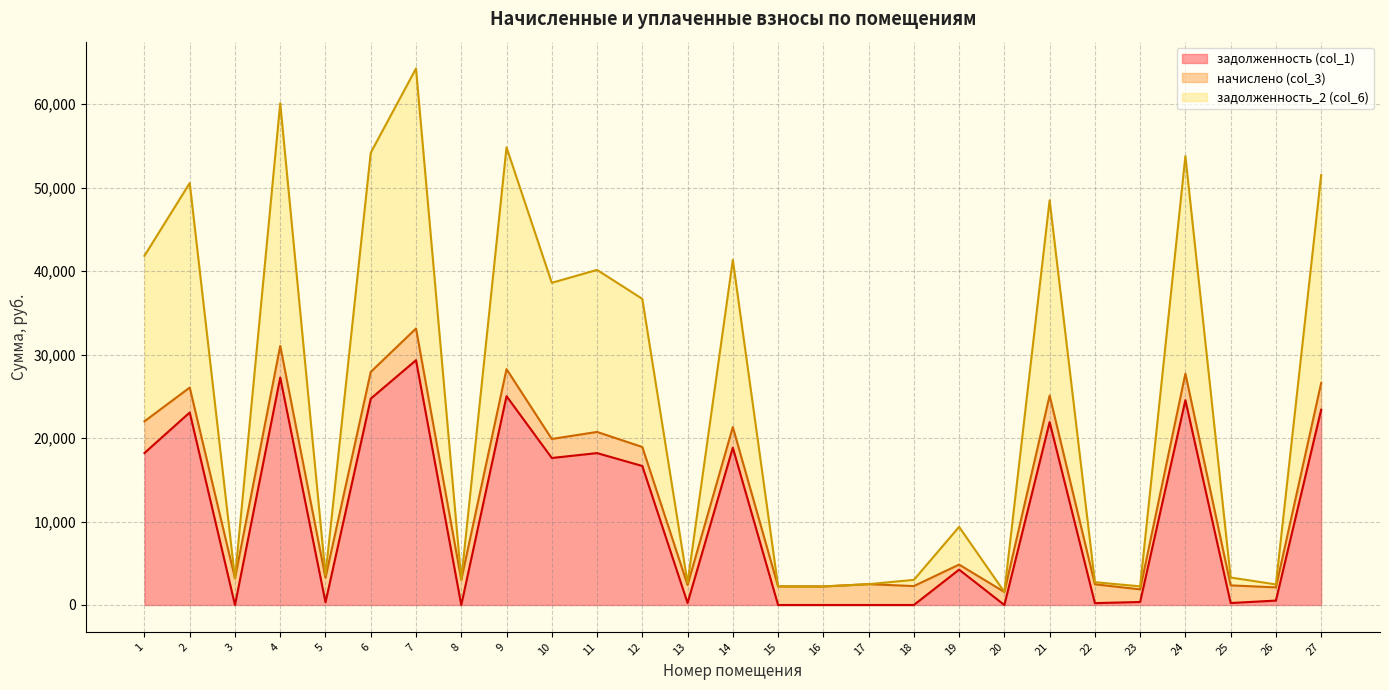

Rank the categories by задолженность (col_1) value from highest to lowest.

7, 4, 9, 6, 24, 27, 2, 21, 14, 1, 11, 10, 12, 19, 26, 23, 5, 13, 25, 22, 3, 8, 15, 16, 17, 18, 20